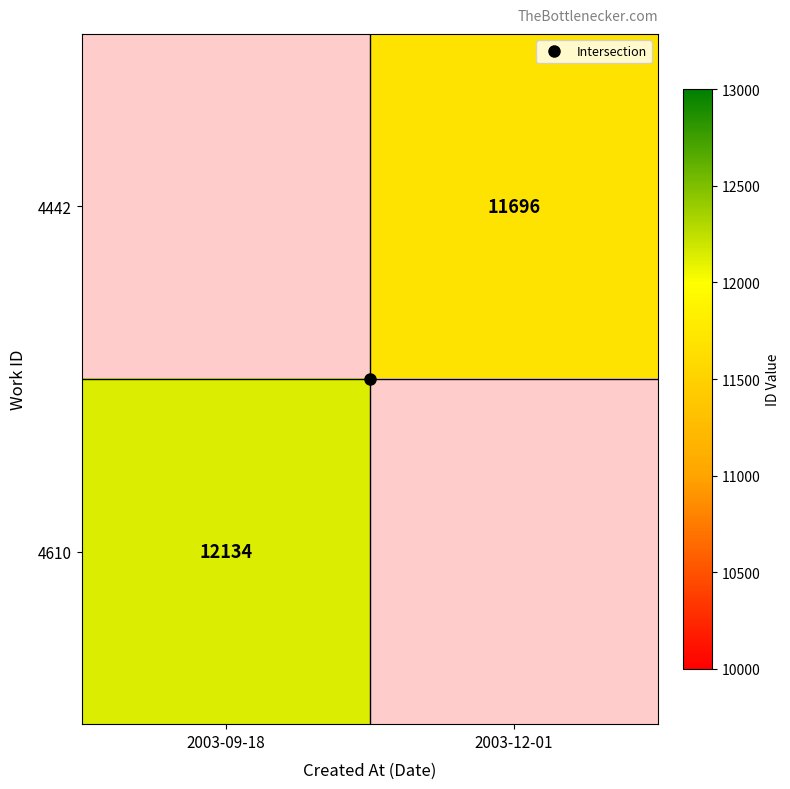

Rank the categories by 4442 value from highest to lowest.

2003-09-18, 2003-12-01